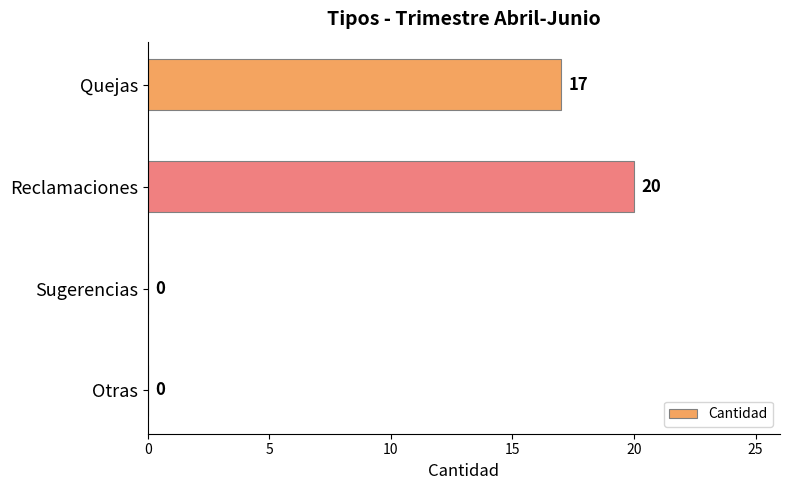

Reading bottom to top, list all the values displayed in this chart.

Otras=0	Sugerencias=0	Reclamaciones=20	Quejas=17